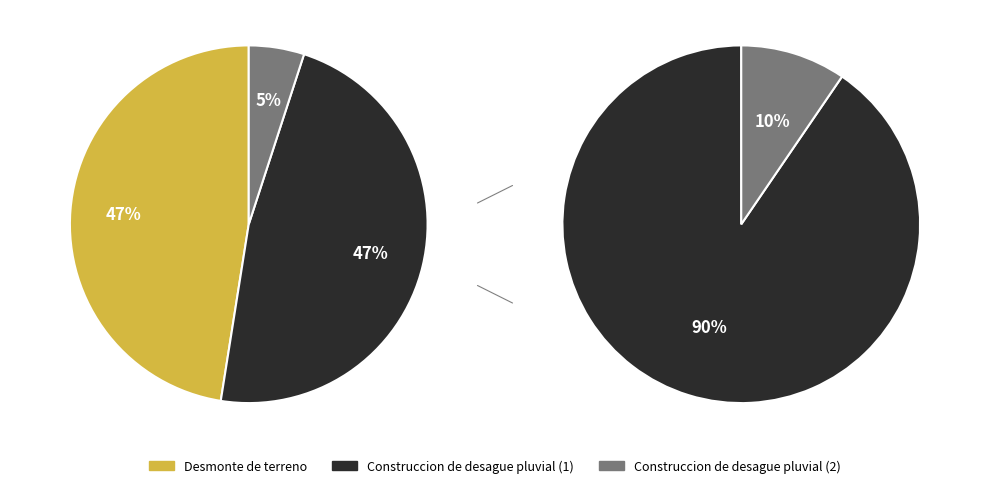

How many slices are in this pie chart?

3